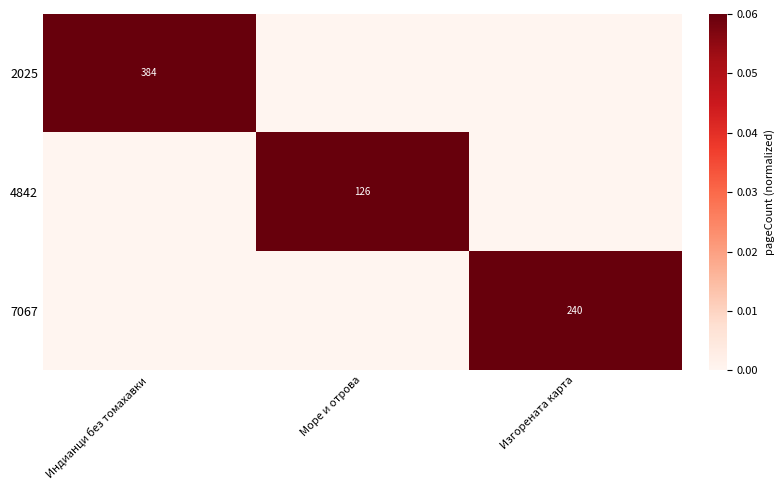

At which category does the chart reach its peak across all series?

Индианци без томахавки